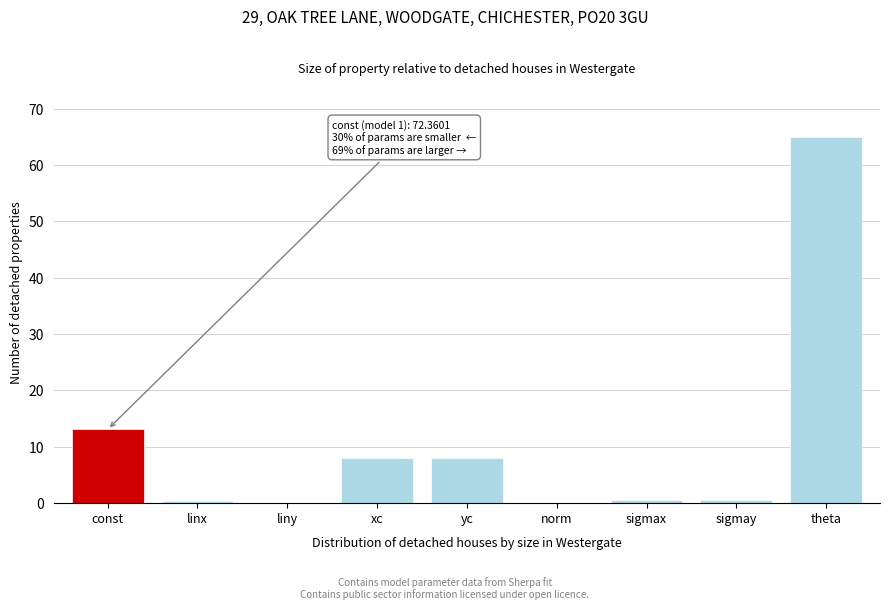

At which label is the value closest to 32?

const